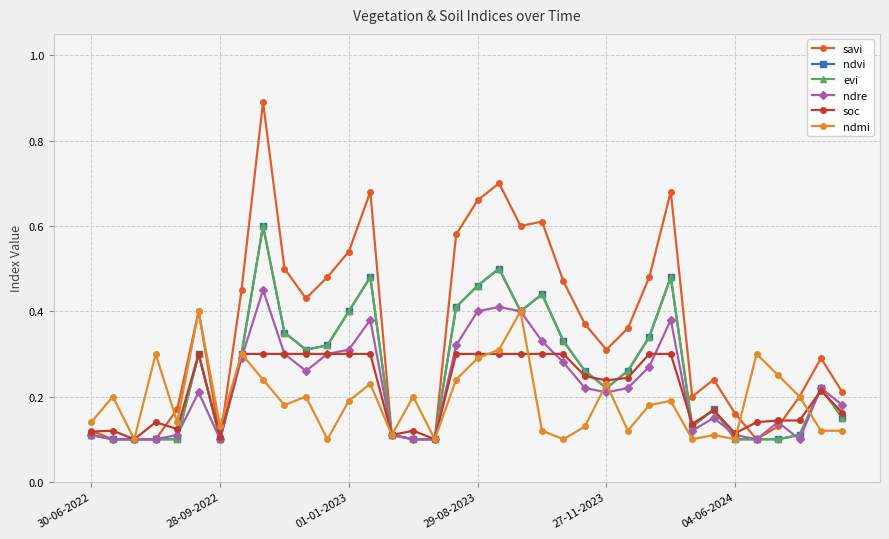

How many interior local valleys does the ndvi series have?

5